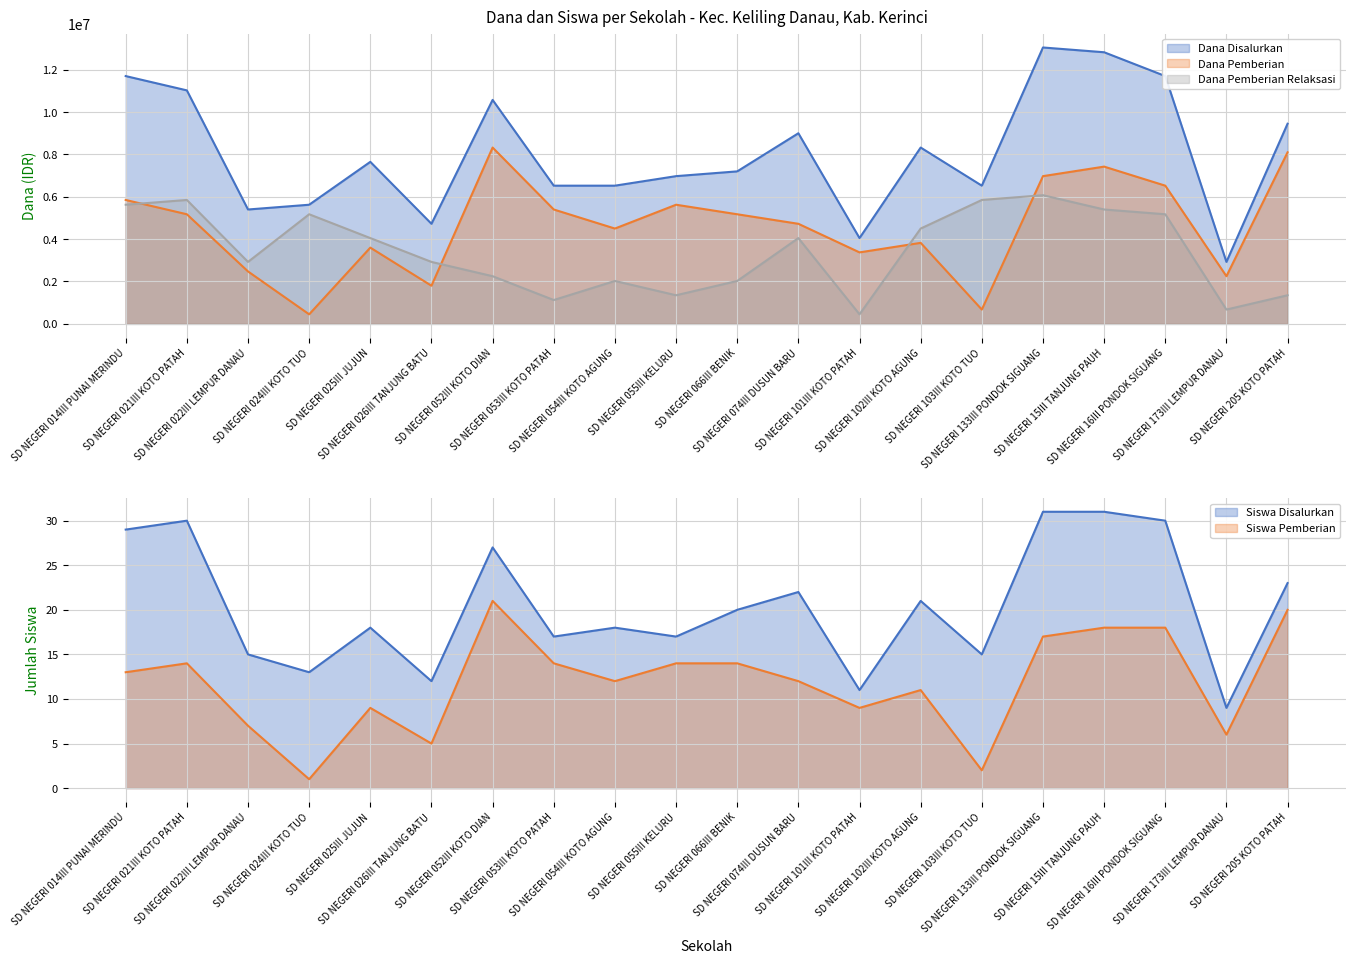

The Dana Pemberian Relaksasi series shows 10235273 at SD NEGERI 021III KOTO PATAH. True or false?

False